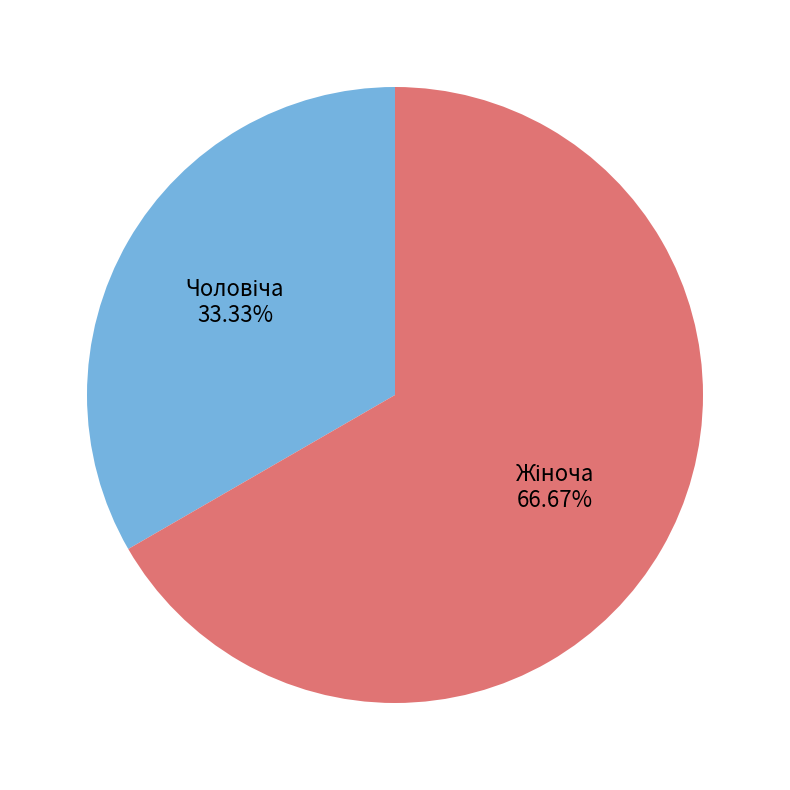

Does any single category account for the majority?

Yes